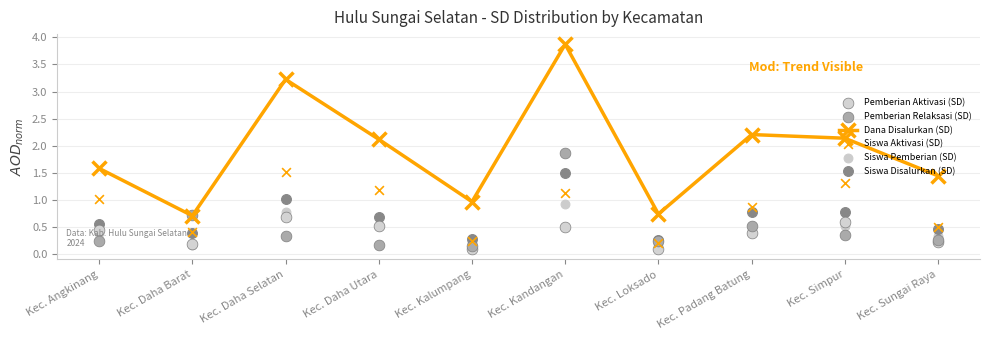

Which series reaches the minimum Y coordinate?

Pemberian Aktivasi (SD)